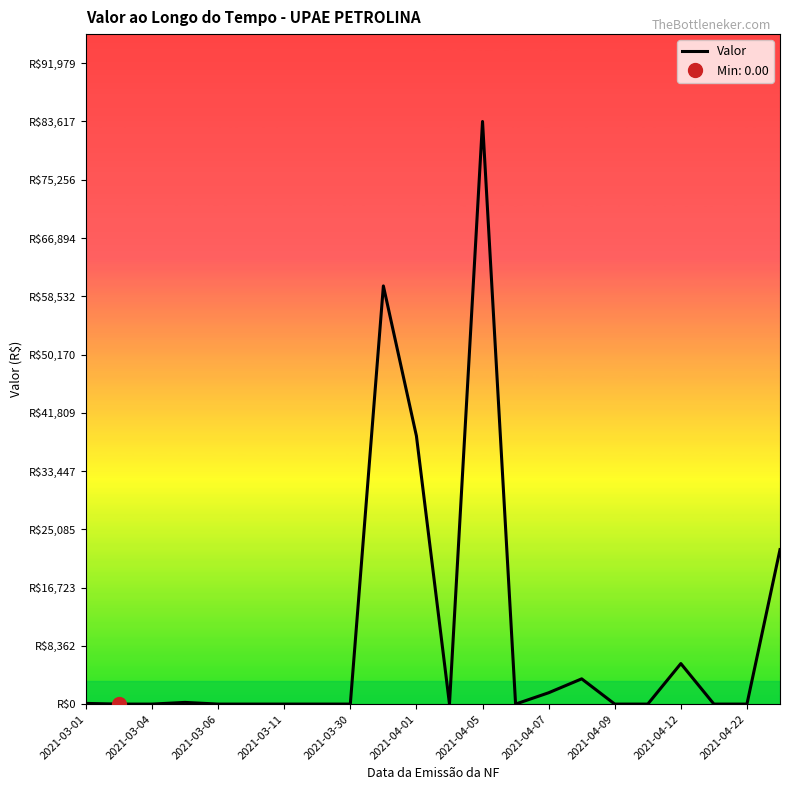

Reading left to right, transcribe all the data shown in this chart.

95.3	0.0	0.0	240.0	0.0	0.0	0.0	0.0	0.0	60017.3	38477.6	0.0	83617.4	0.0	1625.0	3623.0	0.0	0.0	5813.7	0.0	0.0	22170.8